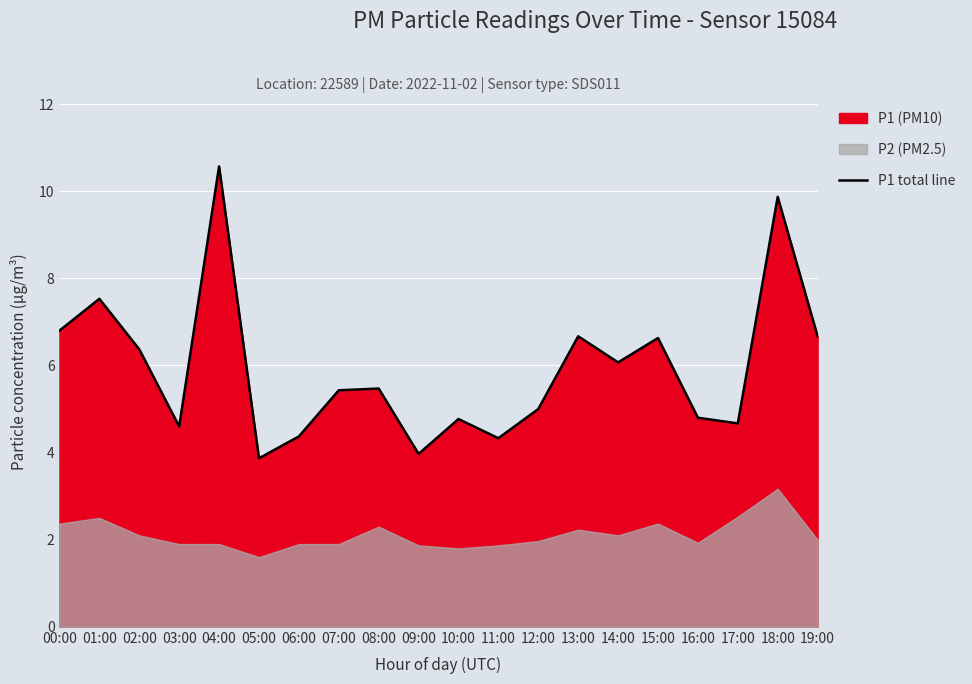

Which label corresponds to the smallest value in the chart?

05:00